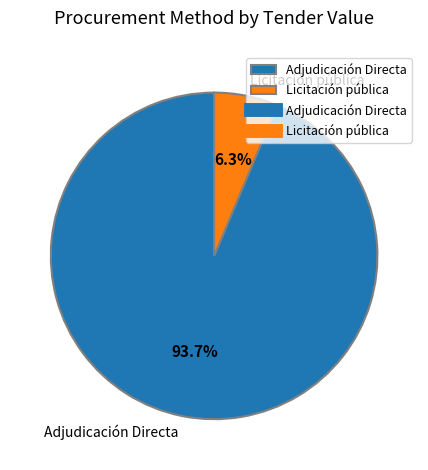

Is there any slice that represents more than half of the pie?

Yes